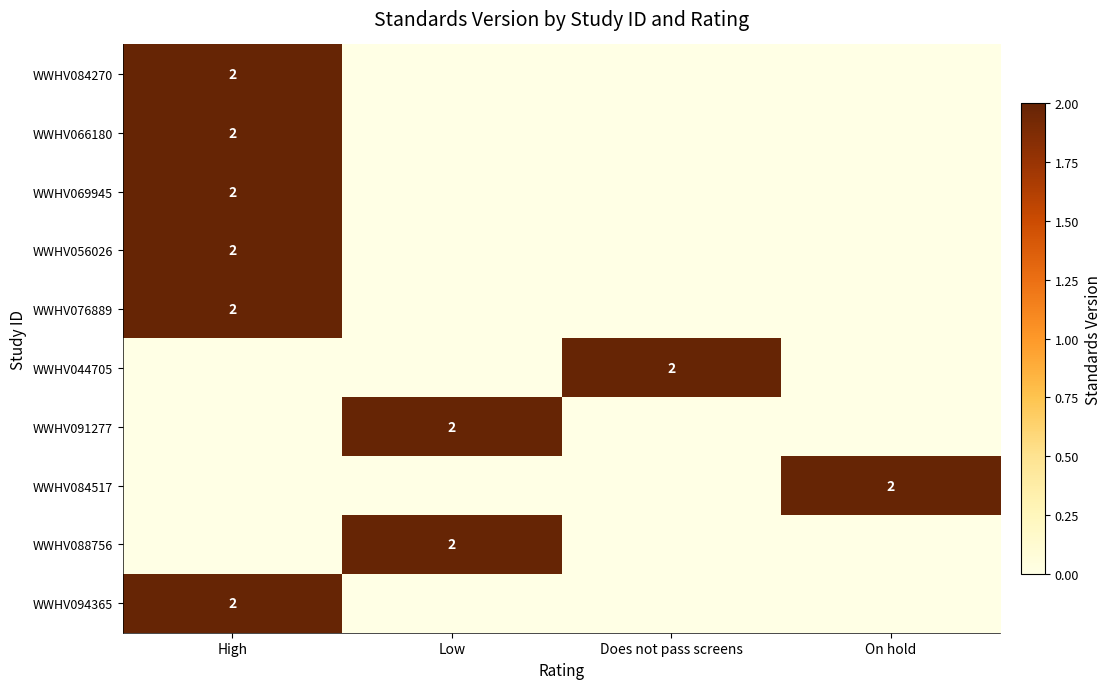

The WWHV069945 series shows 2 at High. True or false?

True